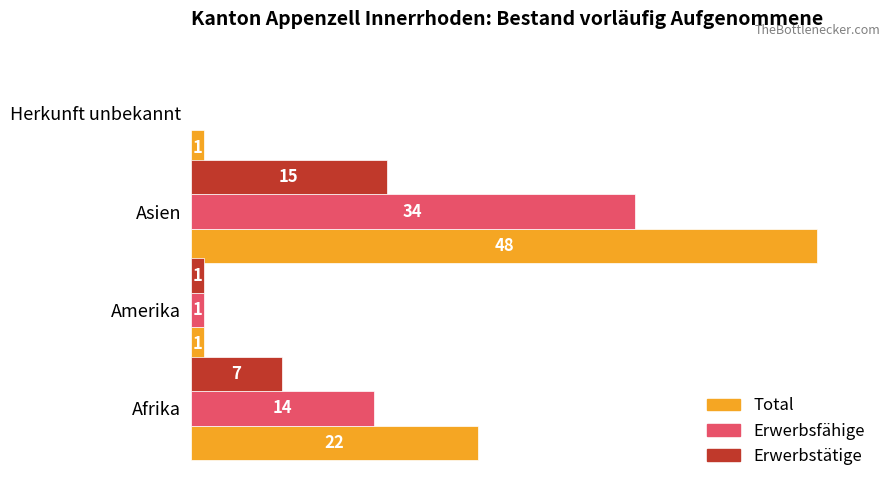

What is the maximum value for Total?

1.0